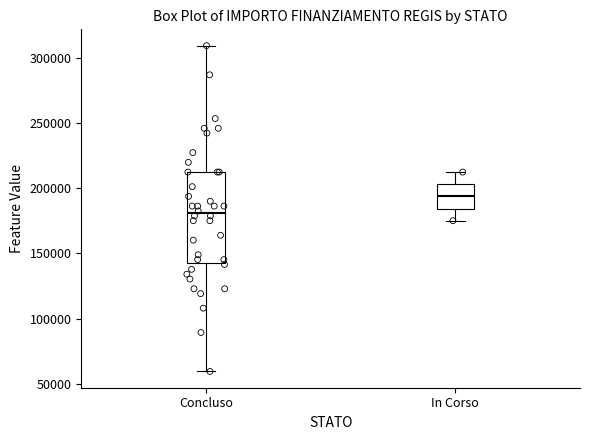

Where does the upper whisker of the box for In Corso end on the y-axis? The values are not printed on the chart, so give them approximately, as read against the axis.

210000